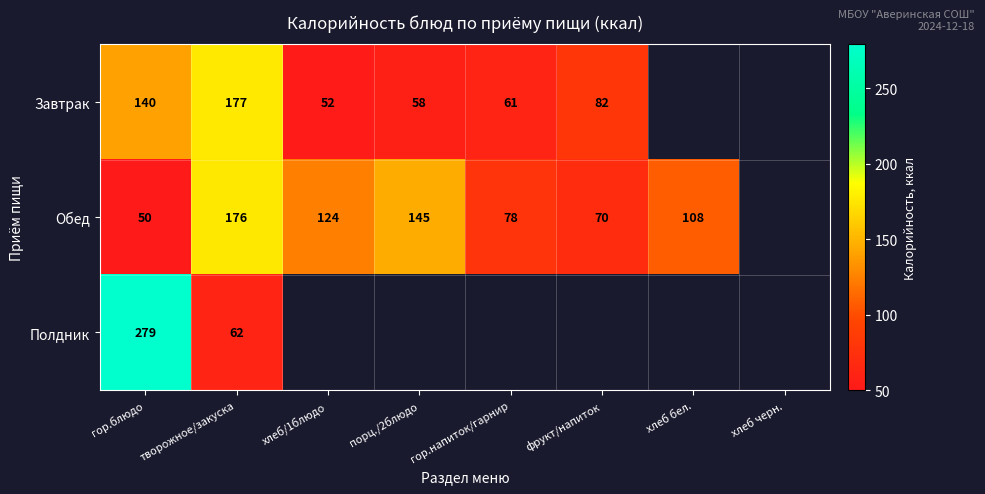

At гор.блюдо, list the series in order from smallest to largest.

Обед, Завтрак, Полдник